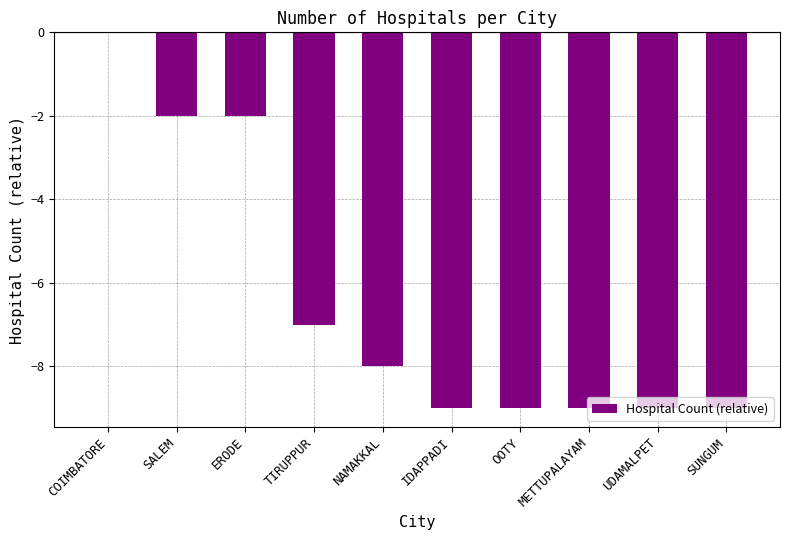

What is the difference between the values at COIMBATORE and TIRUPPUR?

7